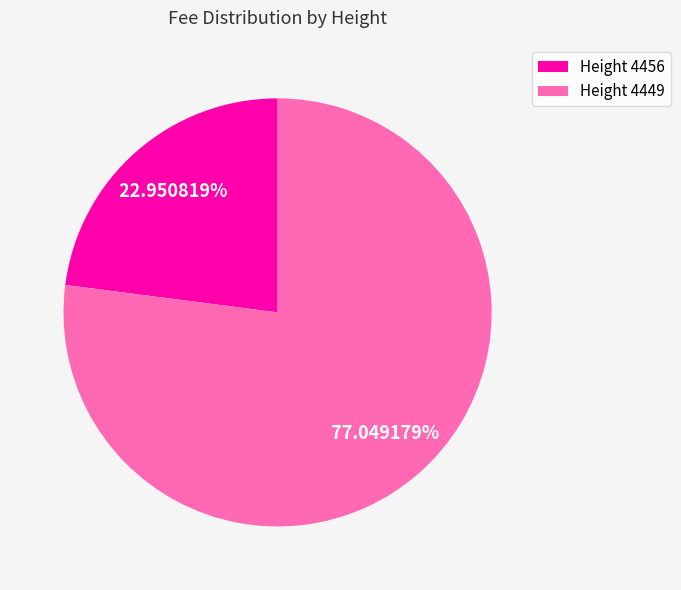

What is the largest slice in the pie chart?

Height 4449